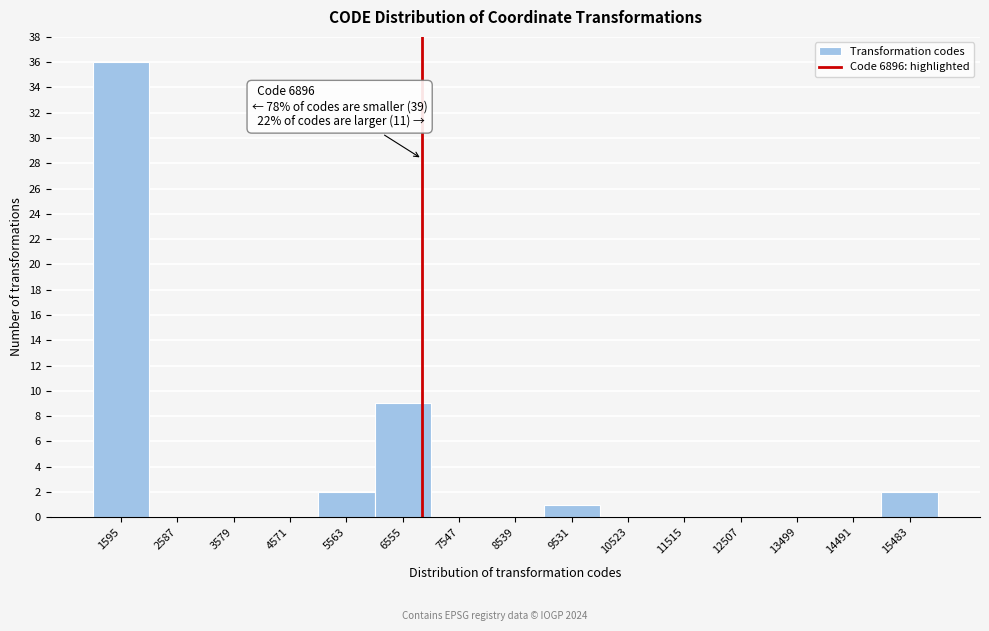

Which range on the x-axis has the tallest bar?

1100 to 2100